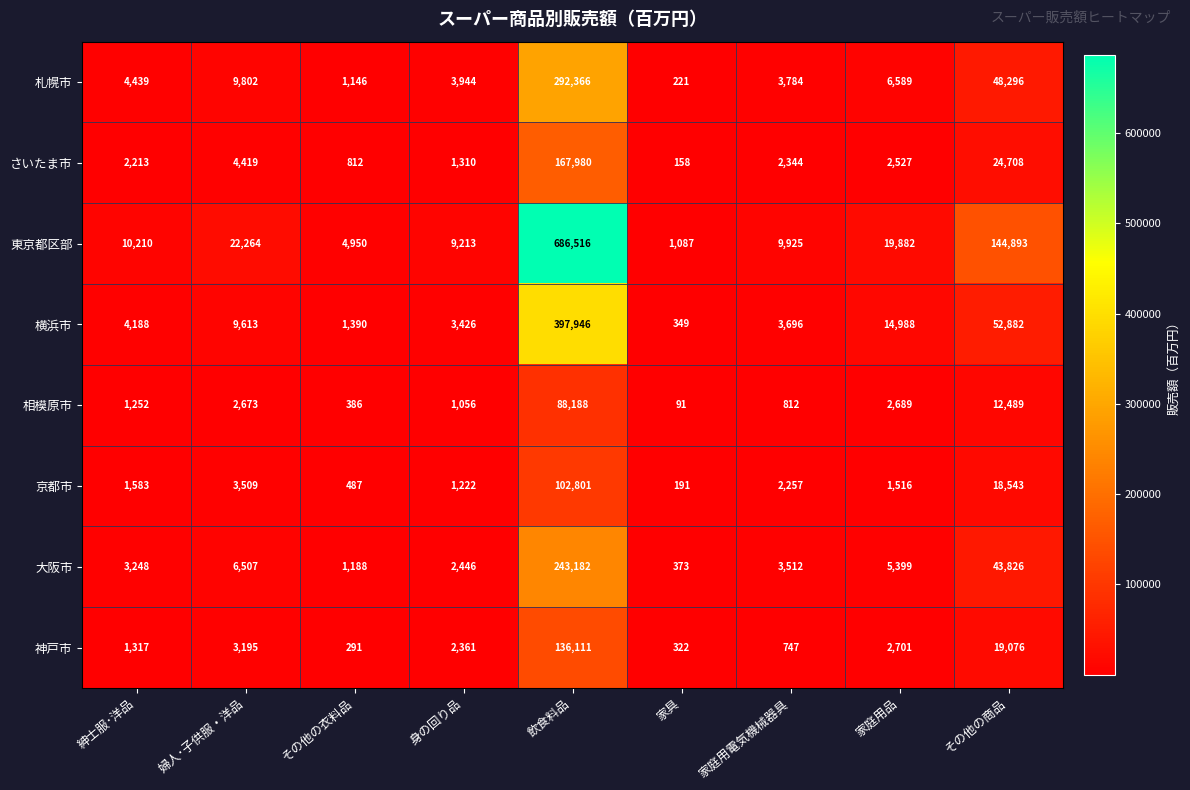

Which series has the widest spread of values?

東京都区部